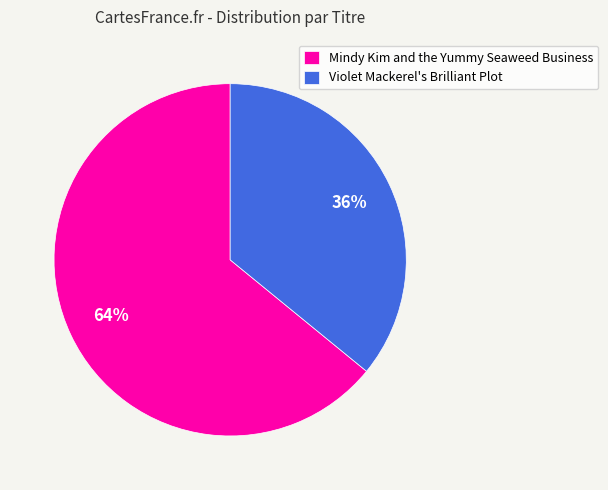

Is the sum of Violet Mackerel's Brilliant Plot and Mindy Kim and the Yummy Seaweed Business greater than half?

Yes